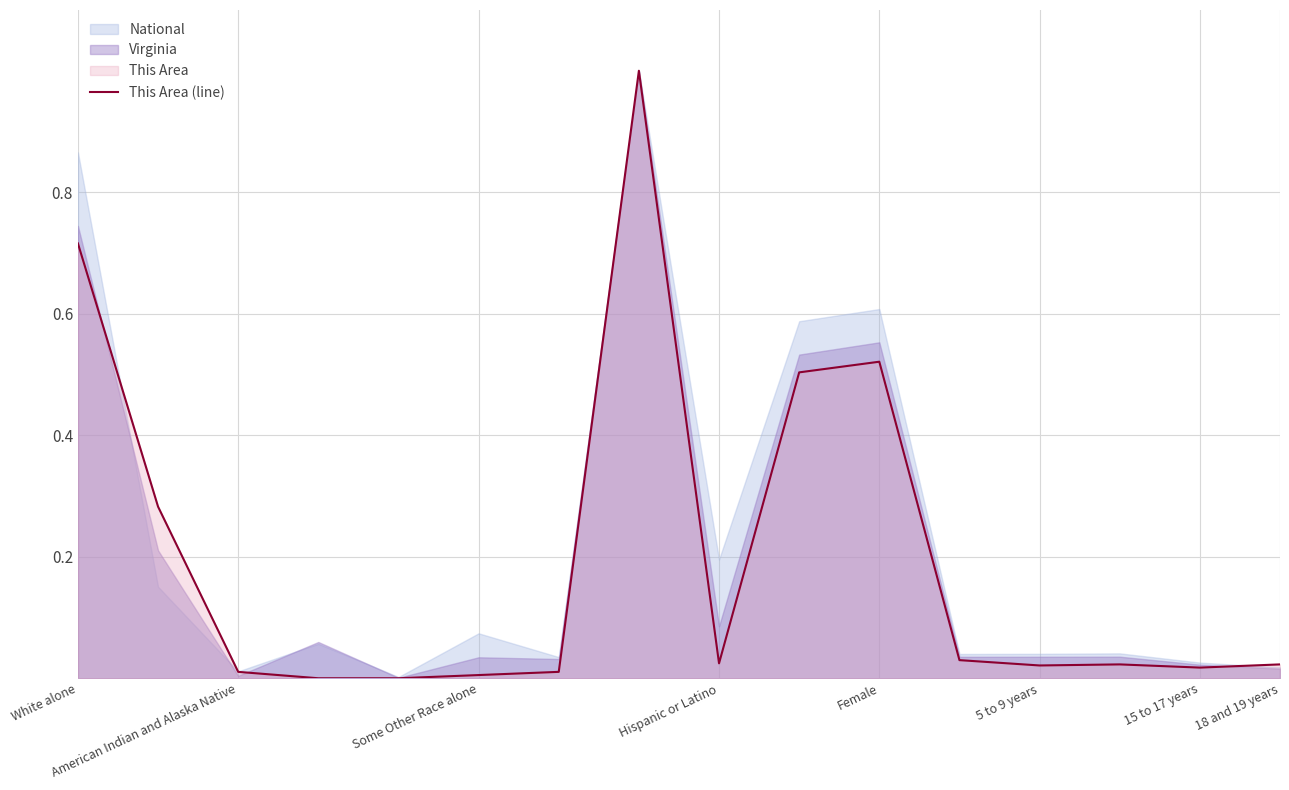

Is it true that the value at 18 and 19 years is 0.0?

True